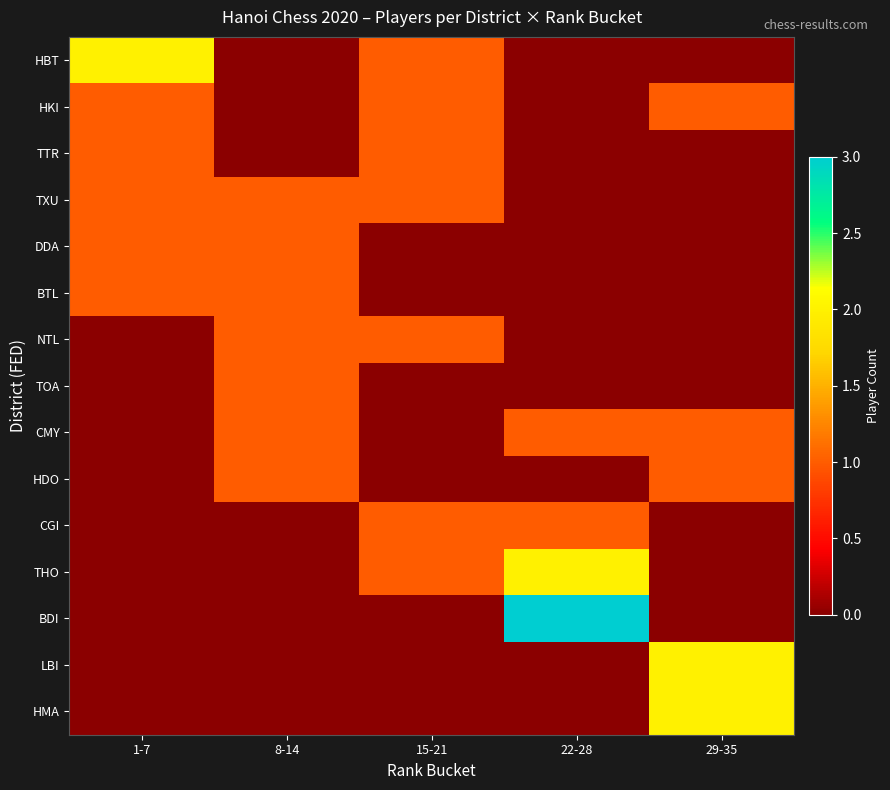

Reading left to right, extract all data points from this chart.

HBT: 1-7=2	8-14=0	15-21=1	22-28=0	29-35=0
HKI: 1-7=1	8-14=0	15-21=1	22-28=0	29-35=1
TTR: 1-7=1	8-14=0	15-21=1	22-28=0	29-35=0
TXU: 1-7=1	8-14=1	15-21=1	22-28=0	29-35=0
DDA: 1-7=1	8-14=1	15-21=0	22-28=0	29-35=0
BTL: 1-7=1	8-14=1	15-21=0	22-28=0	29-35=0
NTL: 1-7=0	8-14=1	15-21=1	22-28=0	29-35=0
TOA: 1-7=0	8-14=1	15-21=0	22-28=0	29-35=0
CMY: 1-7=0	8-14=1	15-21=0	22-28=1	29-35=1
HDO: 1-7=0	8-14=1	15-21=0	22-28=0	29-35=1
CGI: 1-7=0	8-14=0	15-21=1	22-28=1	29-35=0
THO: 1-7=0	8-14=0	15-21=1	22-28=2	29-35=0
BDI: 1-7=0	8-14=0	15-21=0	22-28=3	29-35=0
LBI: 1-7=0	8-14=0	15-21=0	22-28=0	29-35=2
HMA: 1-7=0	8-14=0	15-21=0	22-28=0	29-35=2